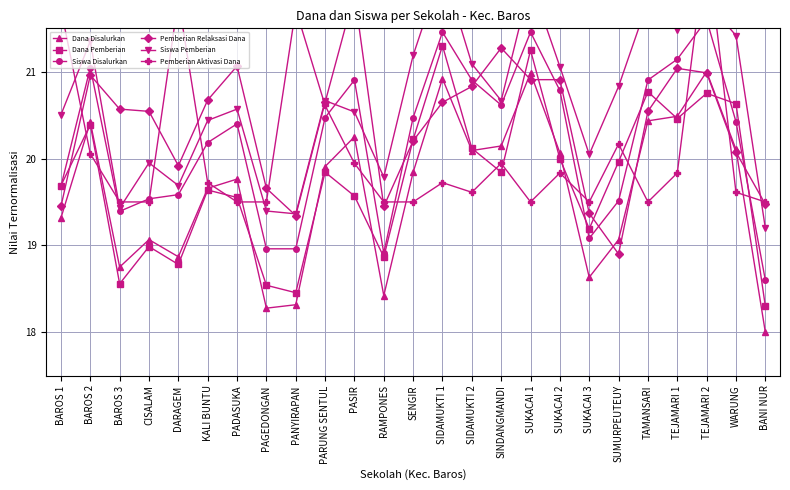

What is the minimum value for Siswa Disalurkan?

18.6